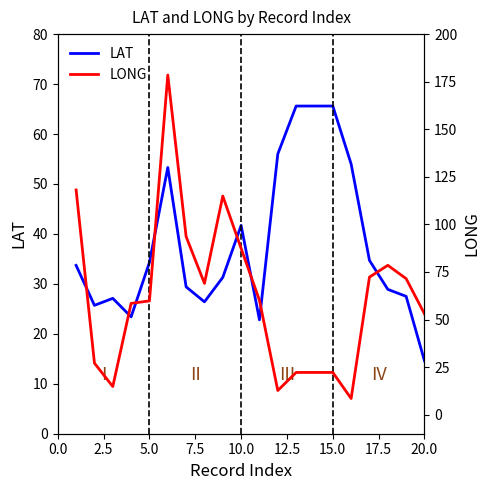

Reading right to left, list all the values displayed in this chart.

LAT: 14.6	27.5	28.9	34.7	54.0	65.6	65.6	65.6	56.0	22.8	41.7	31.3	26.4	29.4	53.3	34.3	23.4	27.1	25.7	33.7
LONG: 53.0	71.5	78.5	72.3	8.5	22.2	22.2	22.2	12.7	60.1	87.4	114.9	69.0	93.6	178.5	59.8	58.5	14.8	27.1	118.1